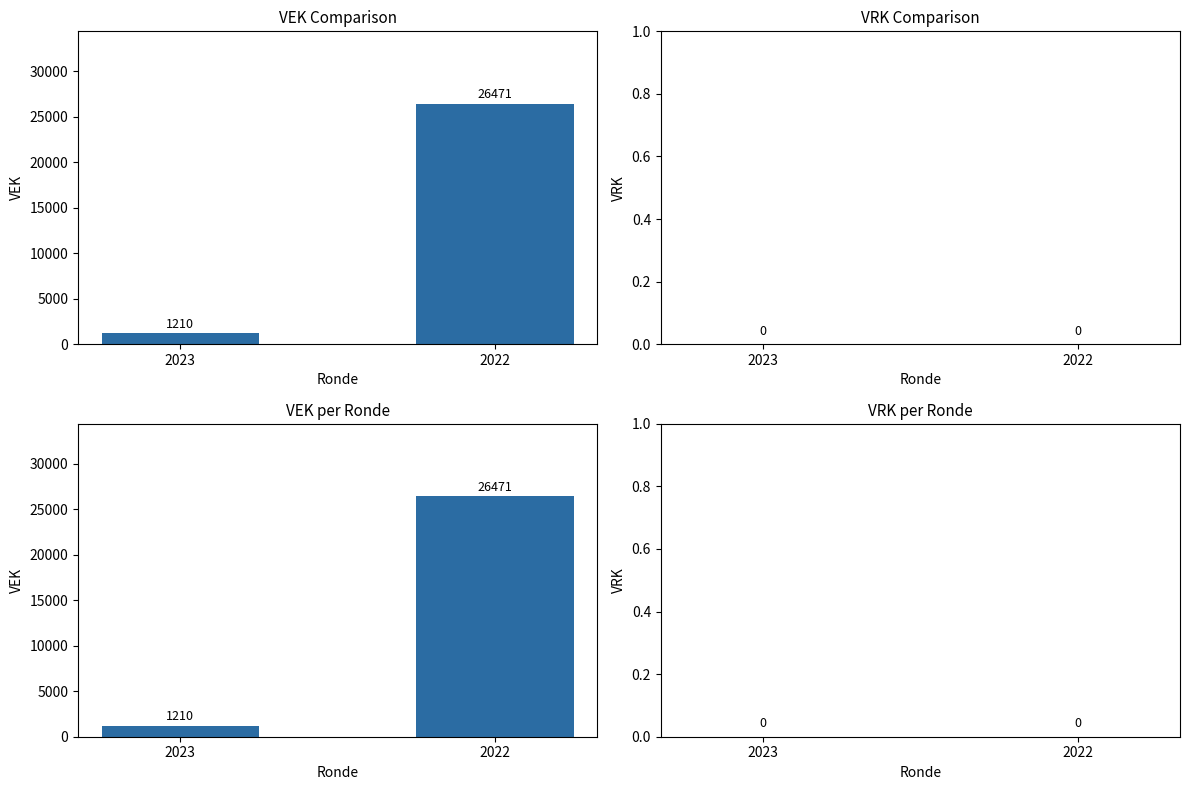

Which category has the highest value across all series?

2022